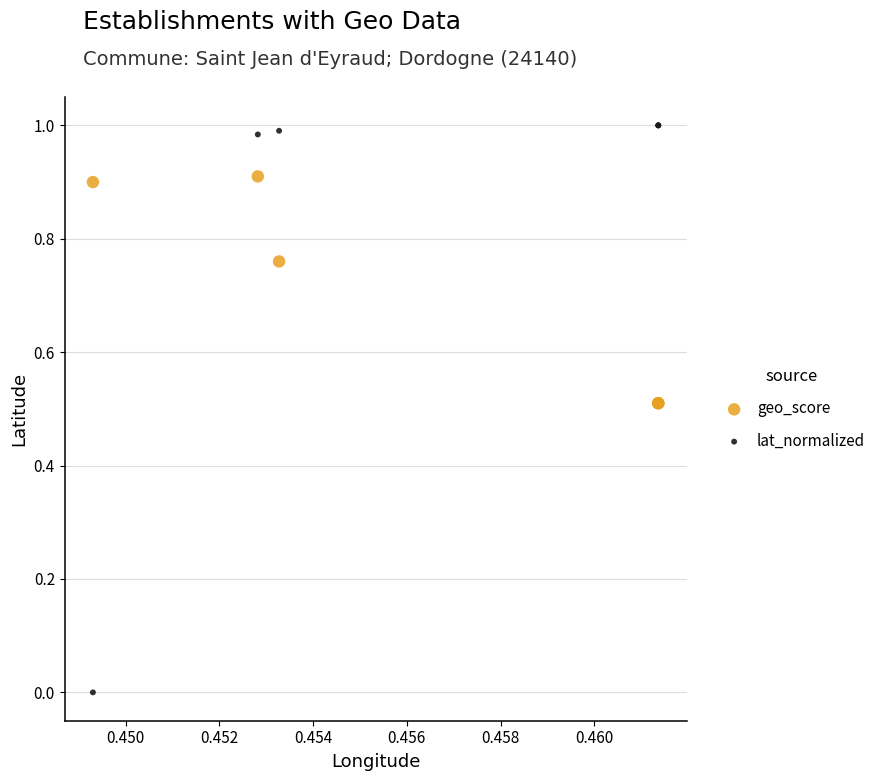

Which series reaches the minimum Y coordinate?

lat_normalized